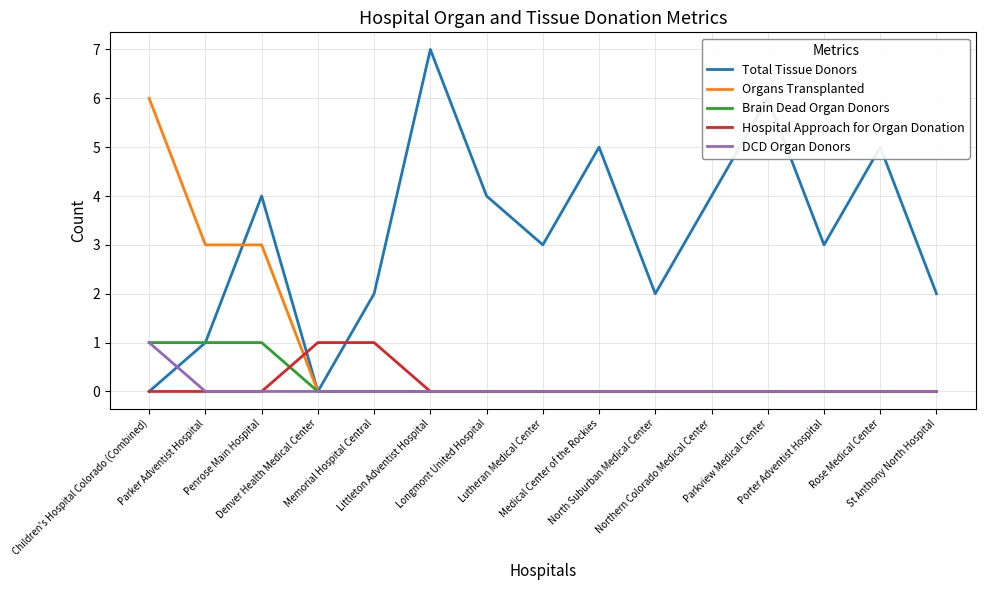

What is the highest value of the Organs Transplanted series?

6